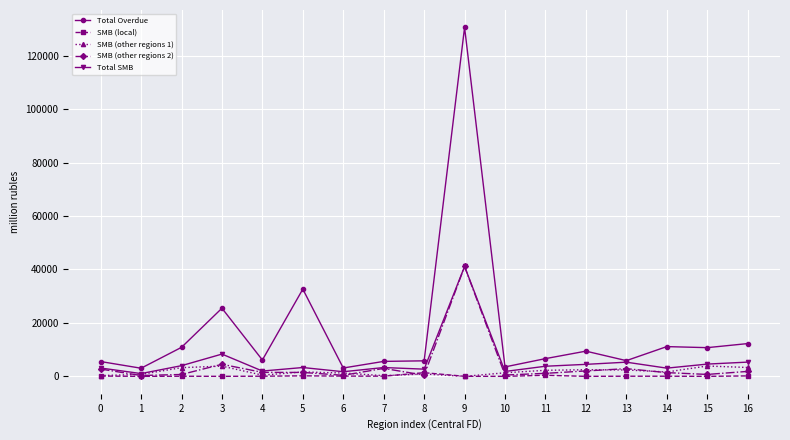

Between 3 and 10, which series saw the biggest shift?

Total Overdue